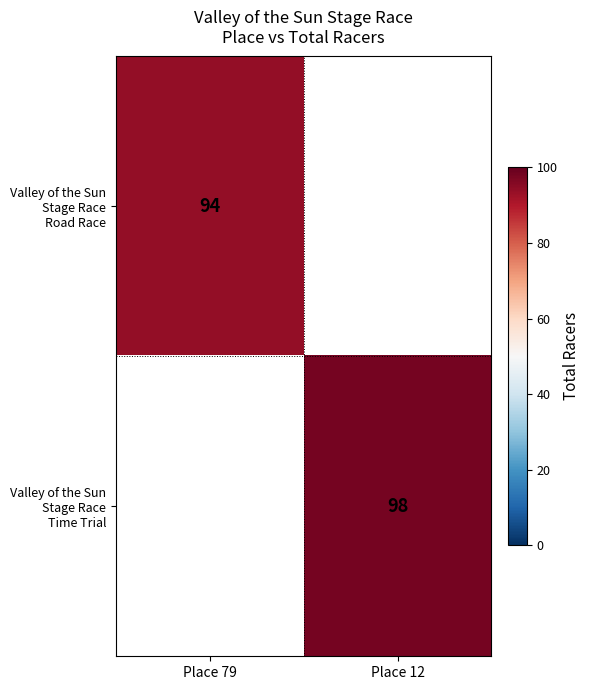

List the series in order of their overall mean, highest first.

Valley of the Sun Stage Race Road Race, Valley of the Sun Stage Race Time Trial